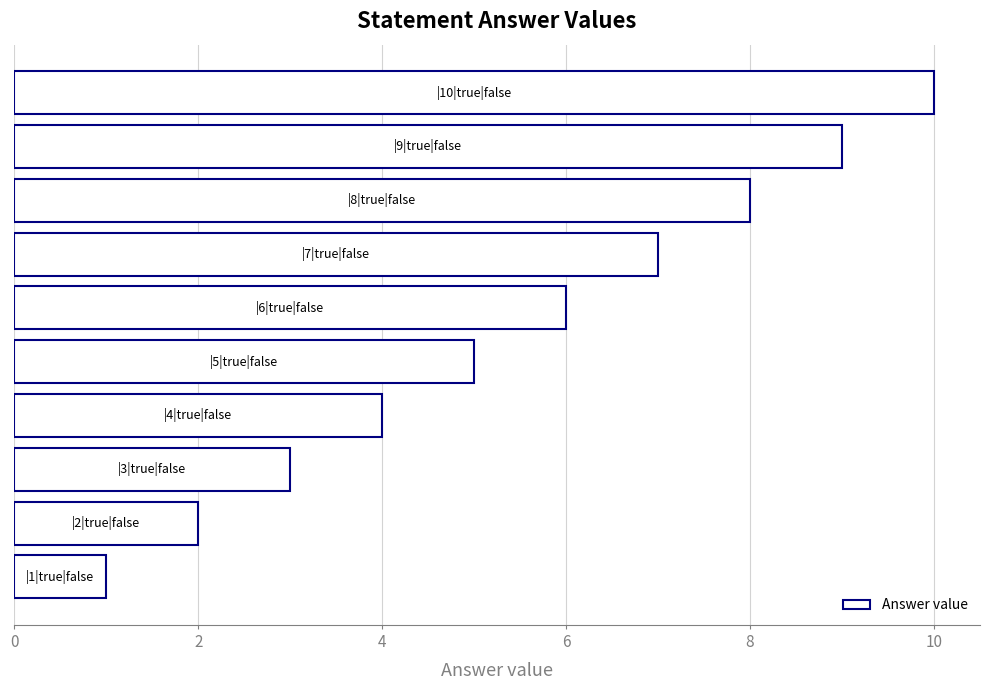

What is the sum of all values?

55